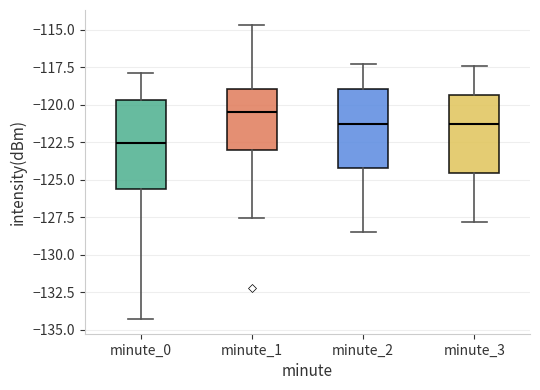

Which box is the tallest, from its lower edge to its upper edge?

minute_0